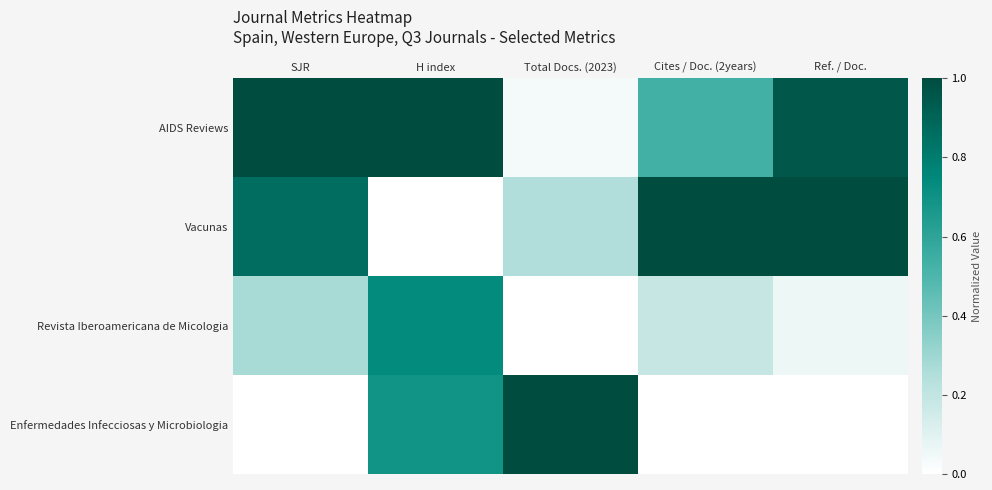

At how many categories does at least one series exceed 0?

5